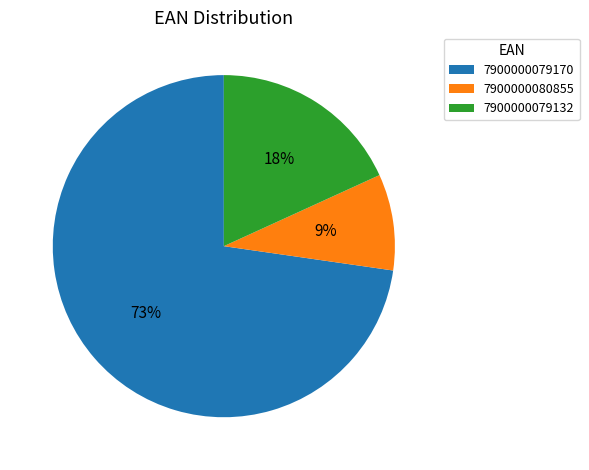

What is the largest slice in the pie chart?

7900000079170